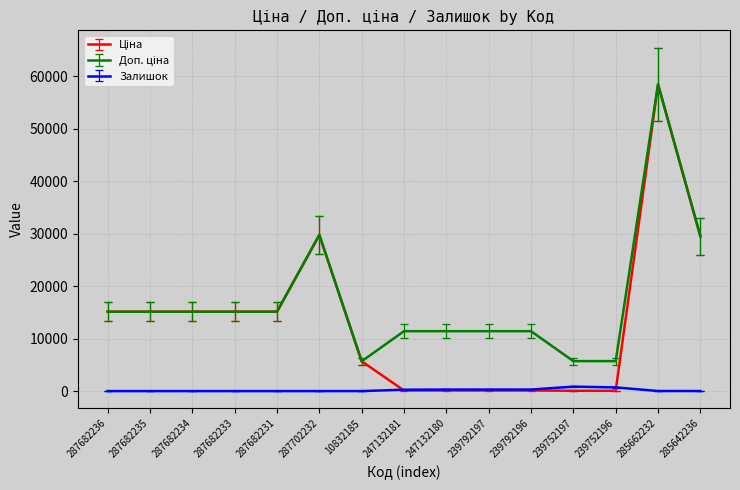

What is the total value across all series at 287682235?

30240.0